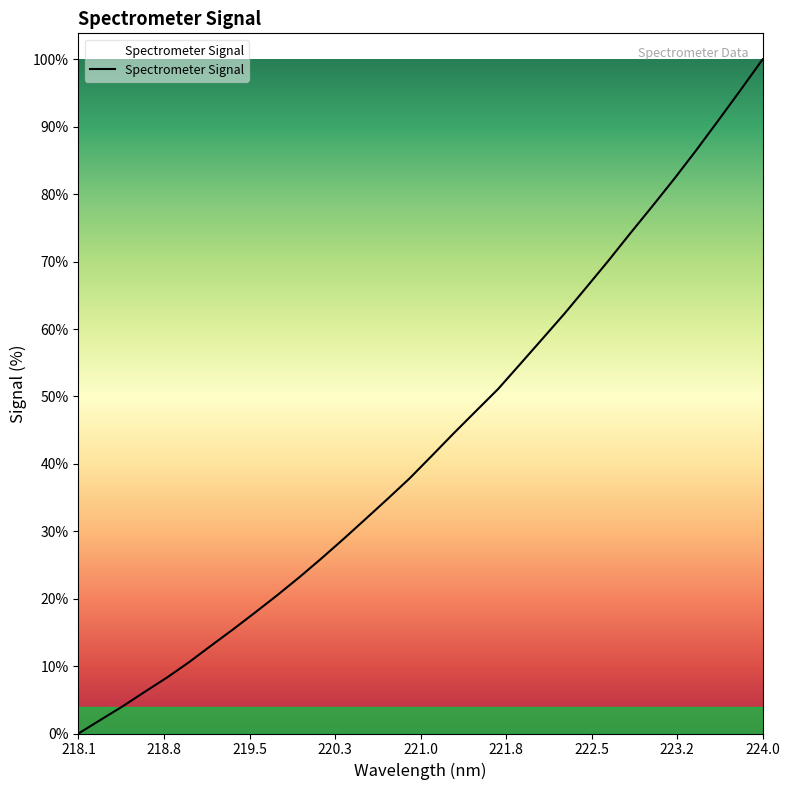

True or false: there are more than 1 points higher than both neighbors.

False